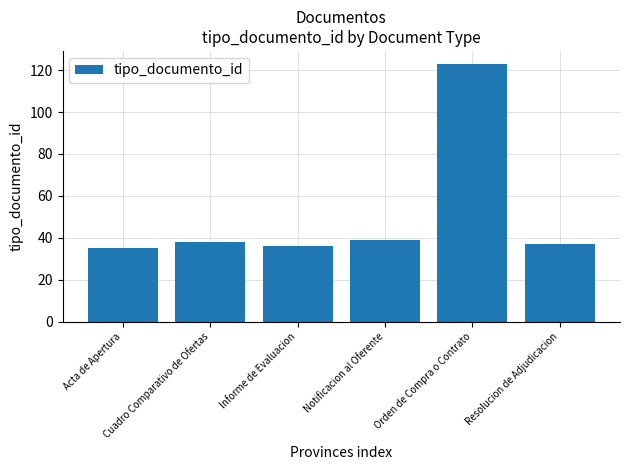

What is the difference between the values at Notificacion al Oferente and Cuadro Comparativo de Ofertas?

1